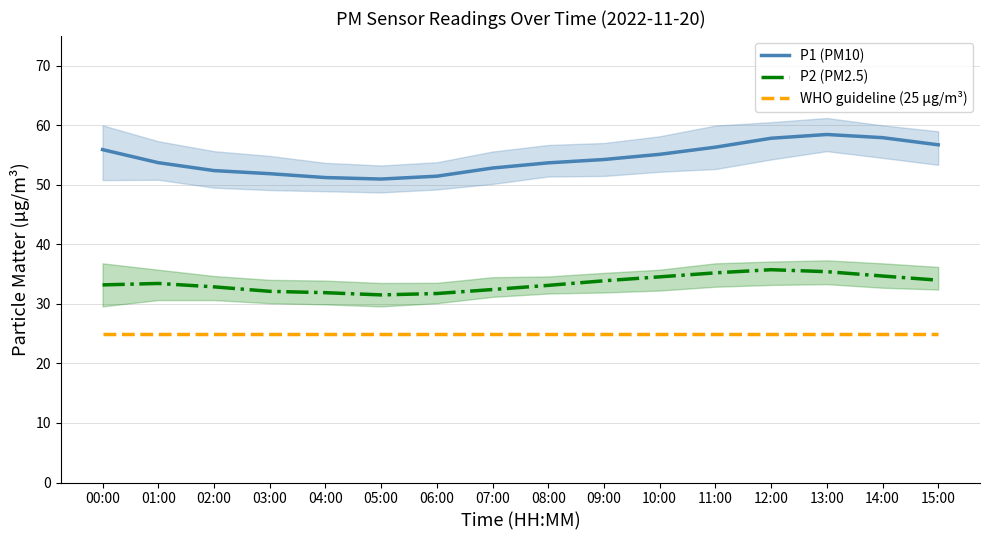

What are all the series names shown in the legend?

P1 (PM10), P2 (PM2.5), WHO guideline (25 µg/m³)